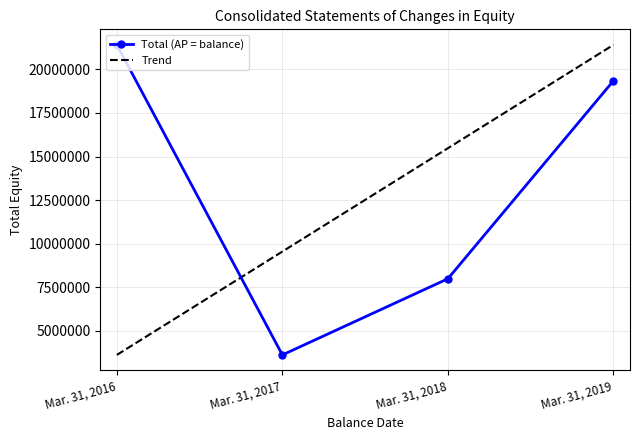

What is the difference between the maximum and minimum values in the Total (AP = balance) series?

17793518.0